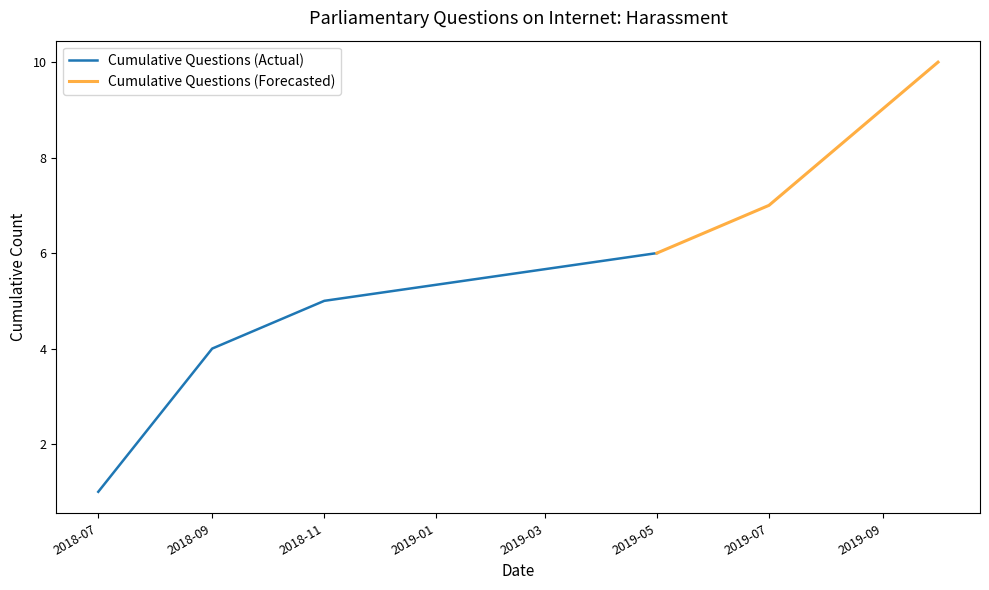

Does the chart have visible grid lines?

No